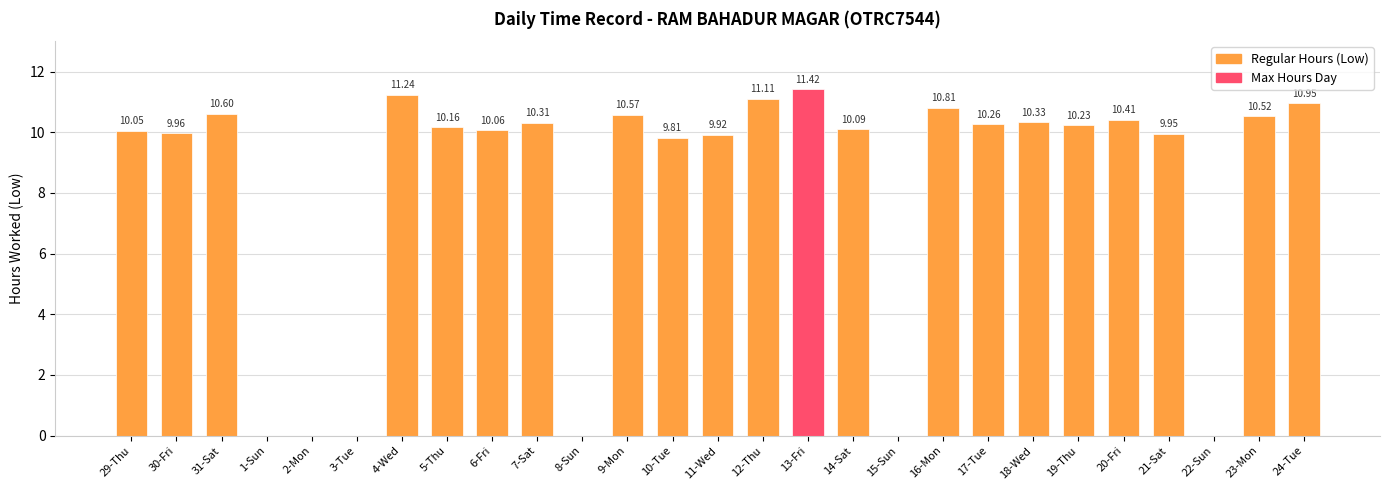

What is the sum of the values at 22-Sun and 18-Wed?

10.3